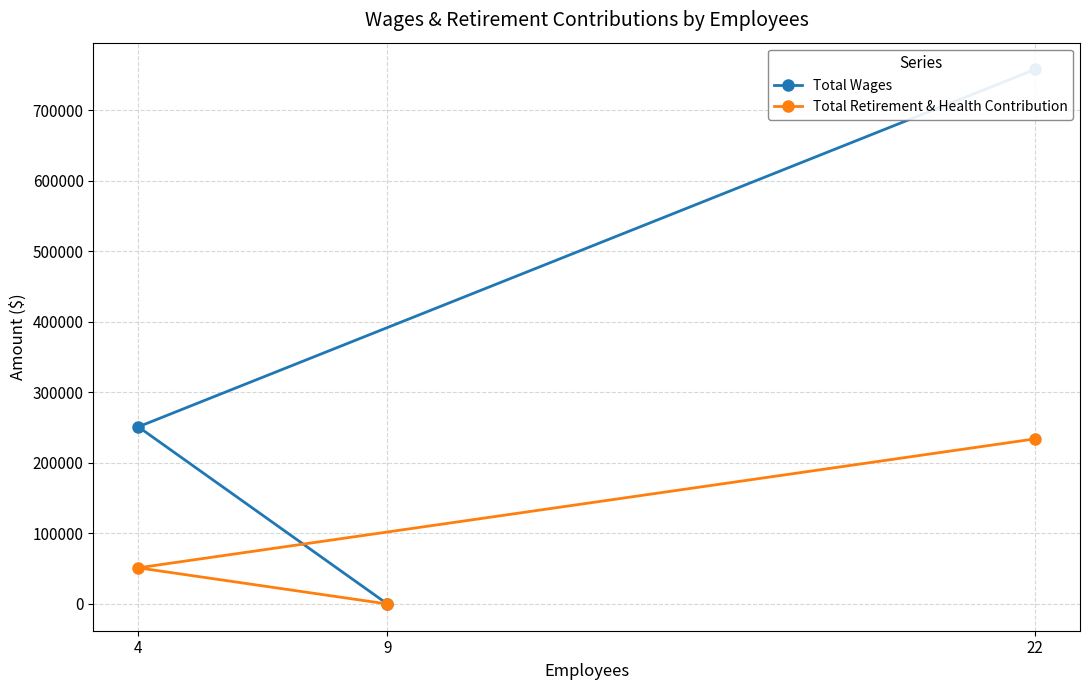

The value of Total Retirement & Health Contribution at 22 is 113531. True or false?

False